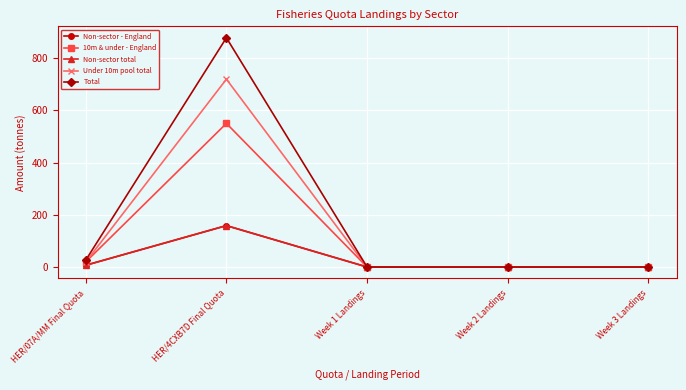

How many lines are shown in the chart?

5